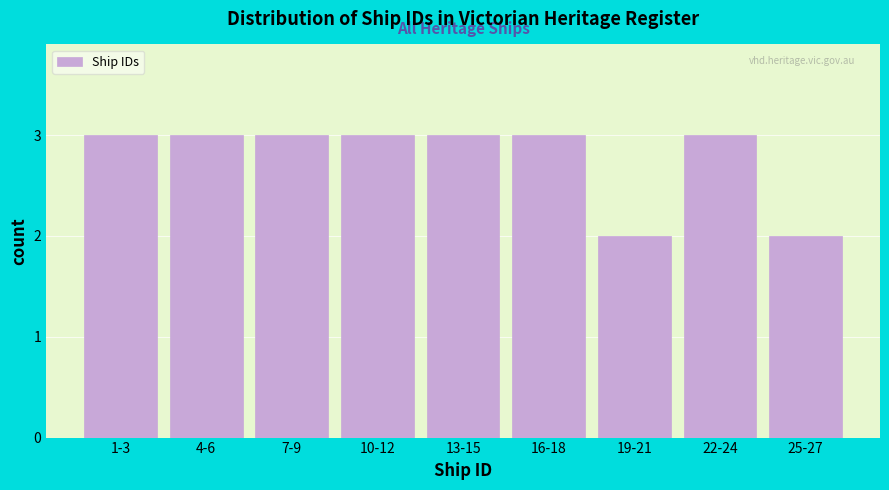

Reading left to right, what are all the values shown in this chart?

3	3	3	3	3	3	2	3	2